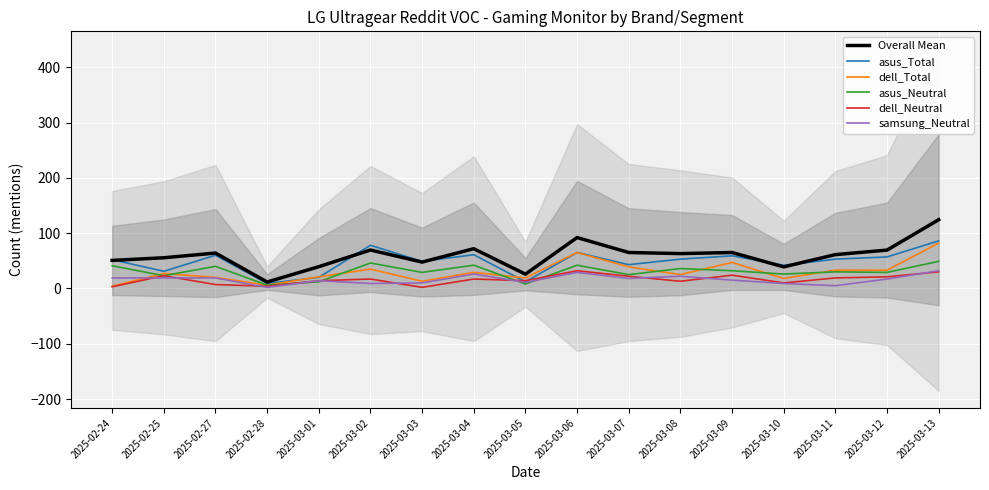

At which category does Overall Mean reach its first local valley?

2025-02-28